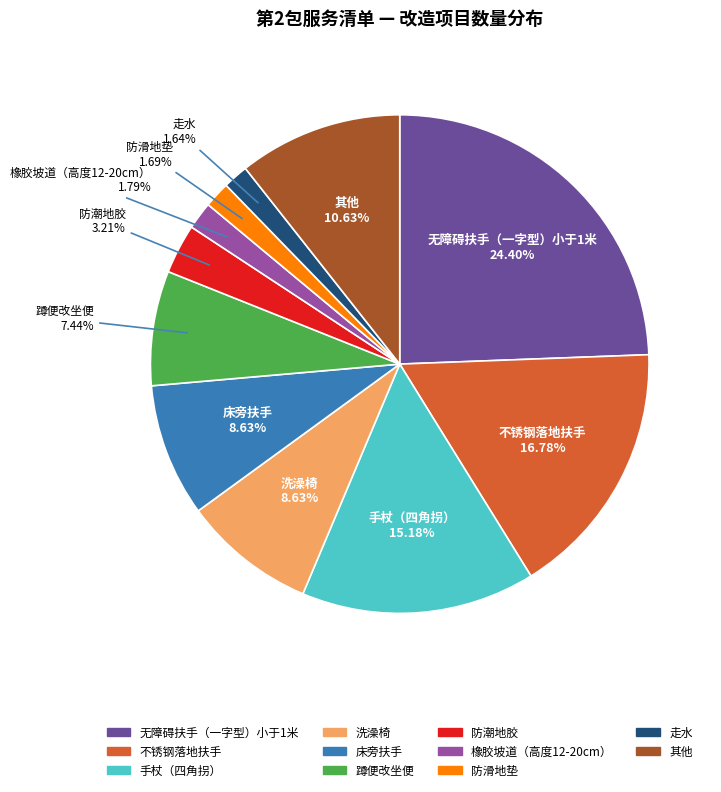

Does any single category account for the majority?

No